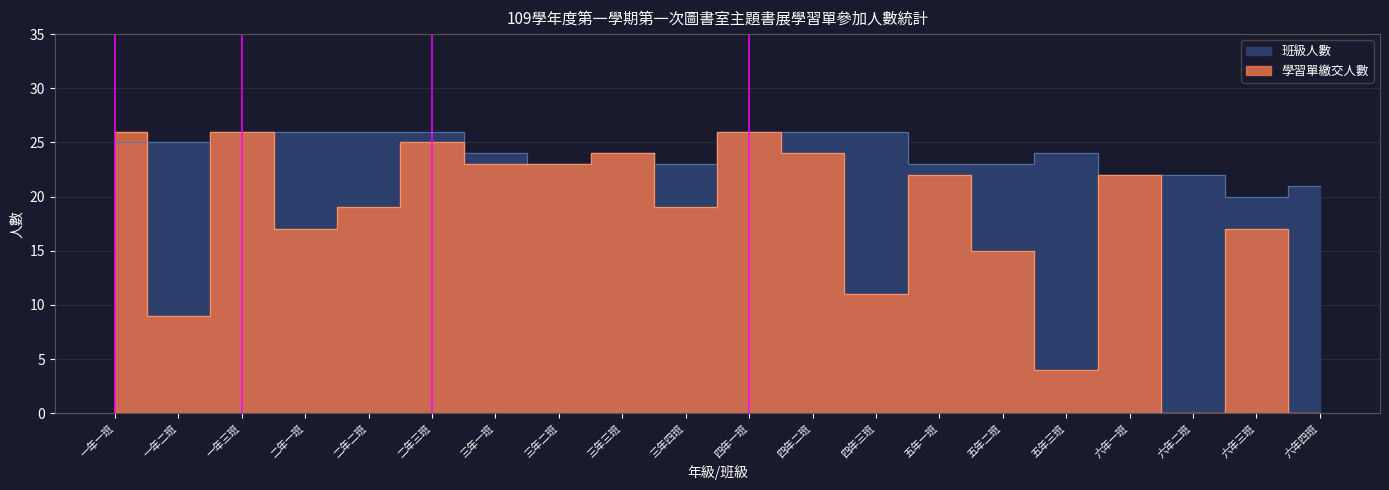

How many interior local valleys does the 學習單繳交人數 series have?

6